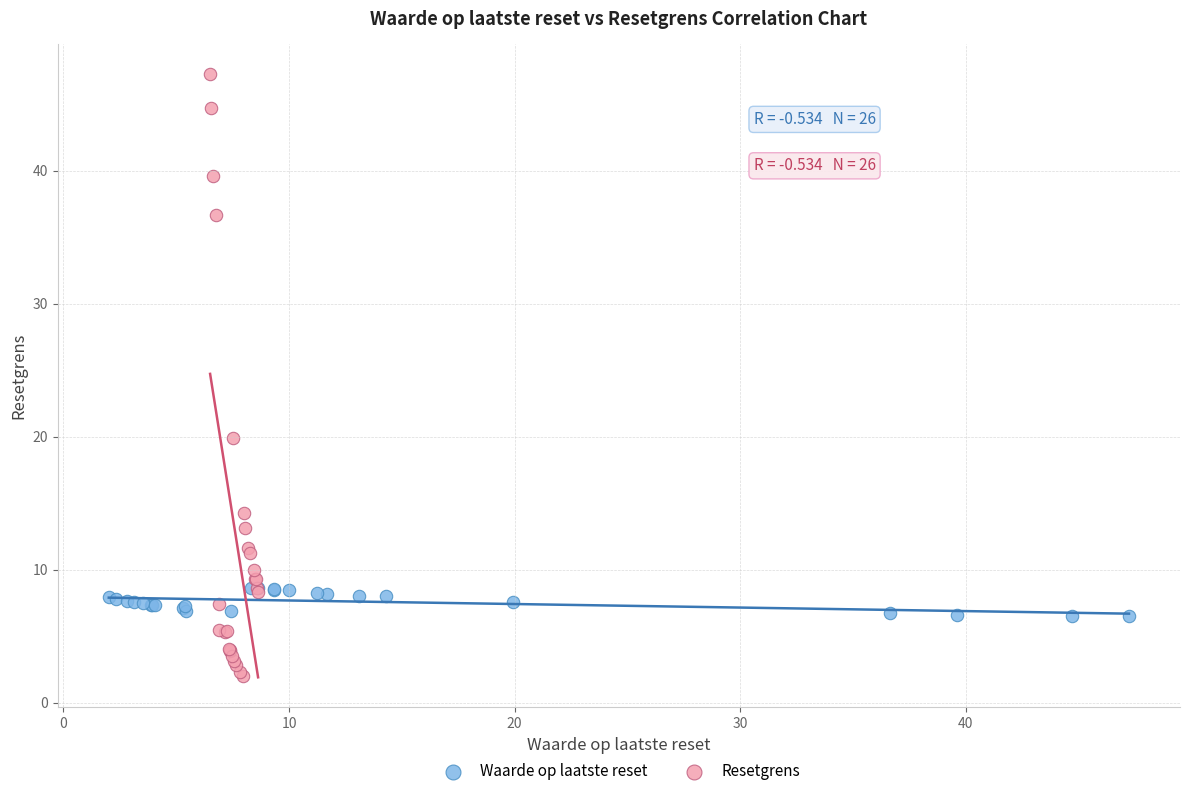

Which series reaches the maximum Y coordinate?

Resetgrens